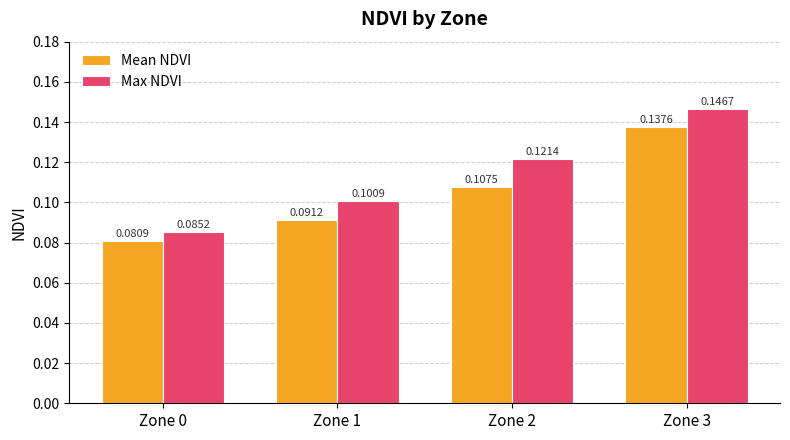

Which series has the largest total across all categories?

Max NDVI